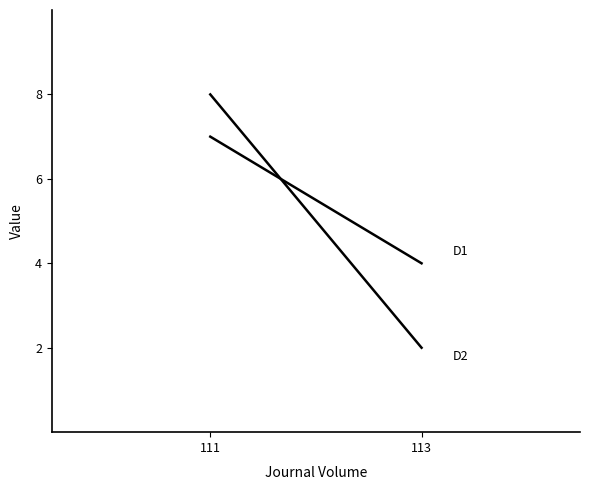

Rank the categories by Publication Year value from highest to lowest.

111, 113